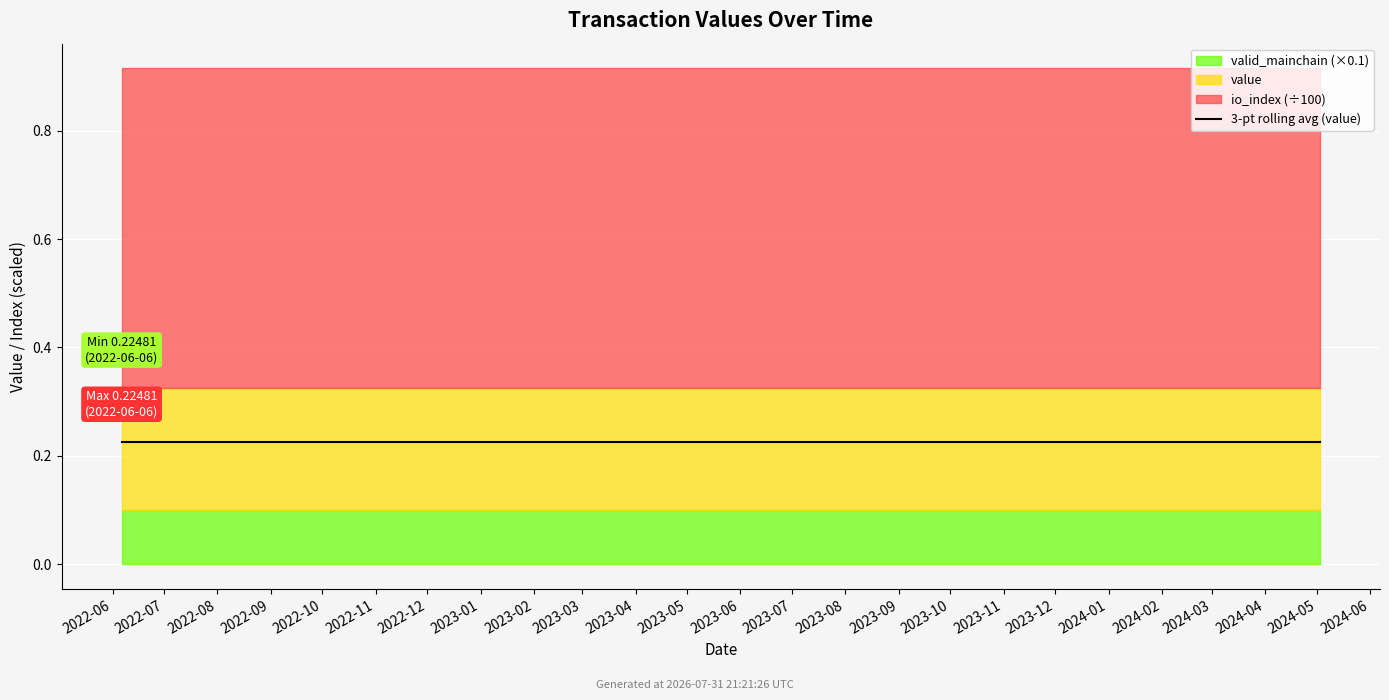

List the series in order of their peak value, lowest first.

value, valid_mainchain, io_index